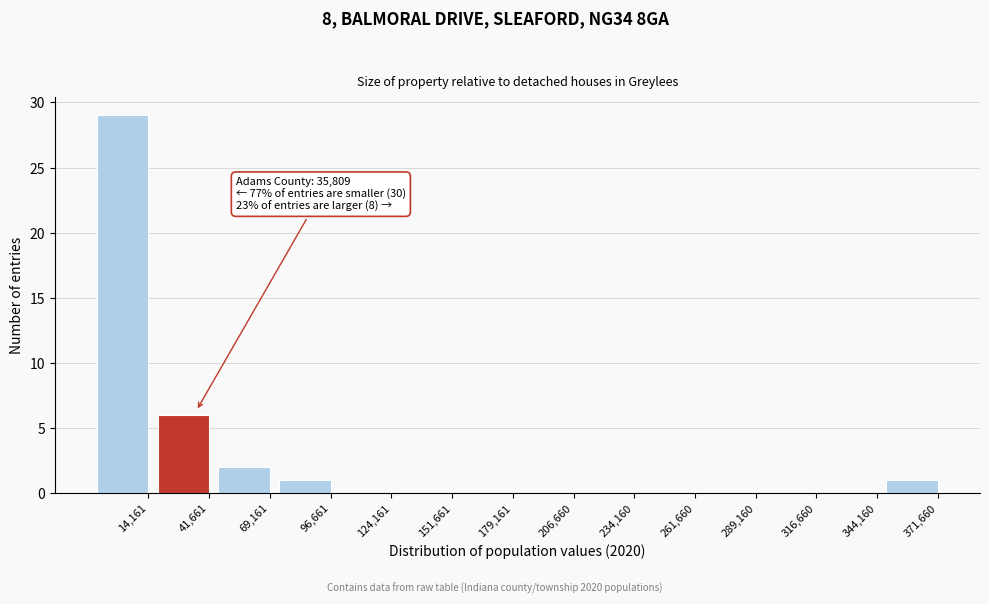

Reading left to right, transcribe all the data shown in this chart.

14,161=29	41,661=6	69,161=2	96,661=1	124,161=0	151,661=0	179,161=0	206,660=0	234,160=0	261,660=0	289,160=0	316,660=0	344,160=0	371,660=1